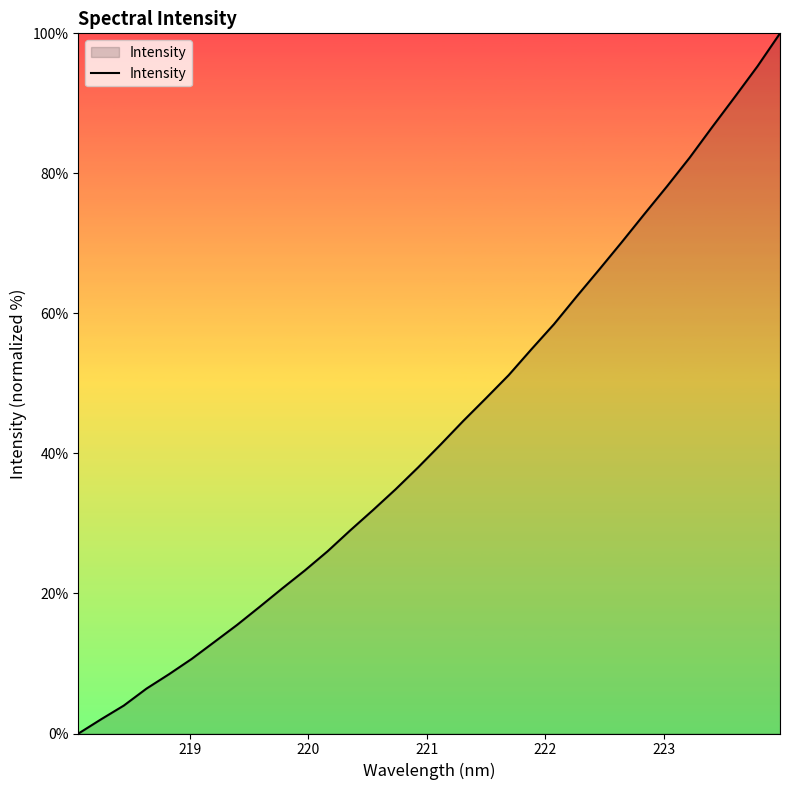

What is the difference between the maximum and minimum values?

100.0